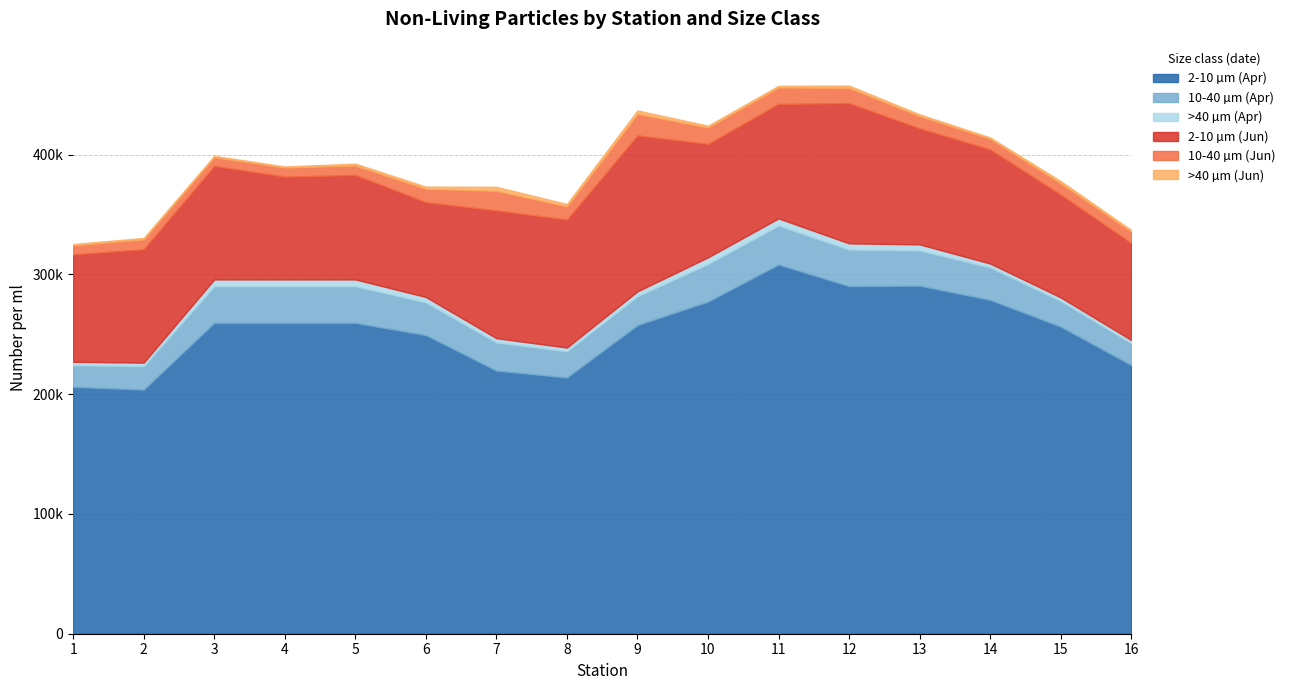

Is it true that >40 µm (Apr) equals 1306.0 at 7?

False